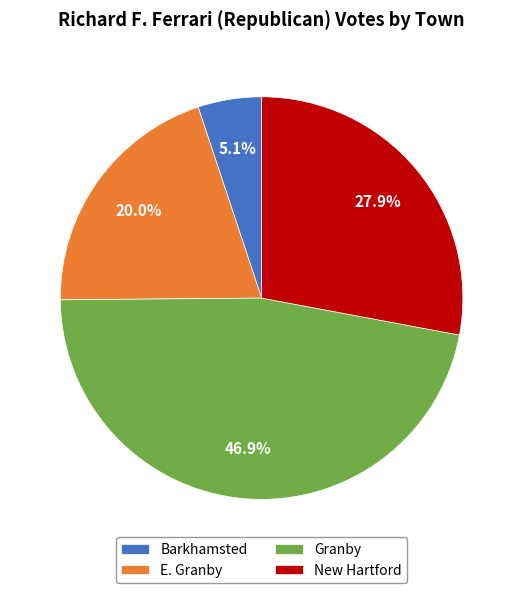

What percentage is the Barkhamsted slice, to the nearest percent?

5%